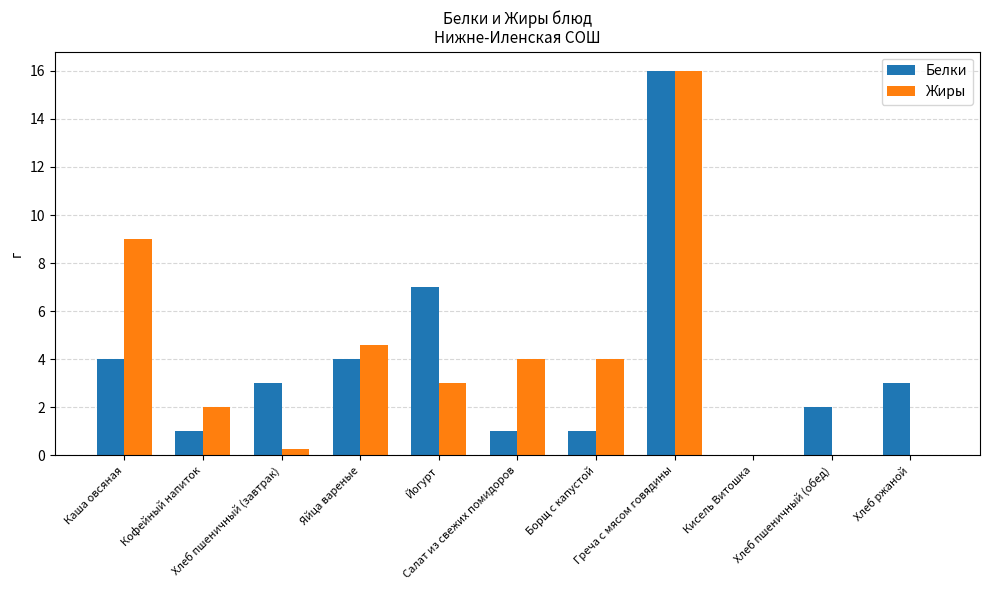

Count the number of data series in this chart.

2